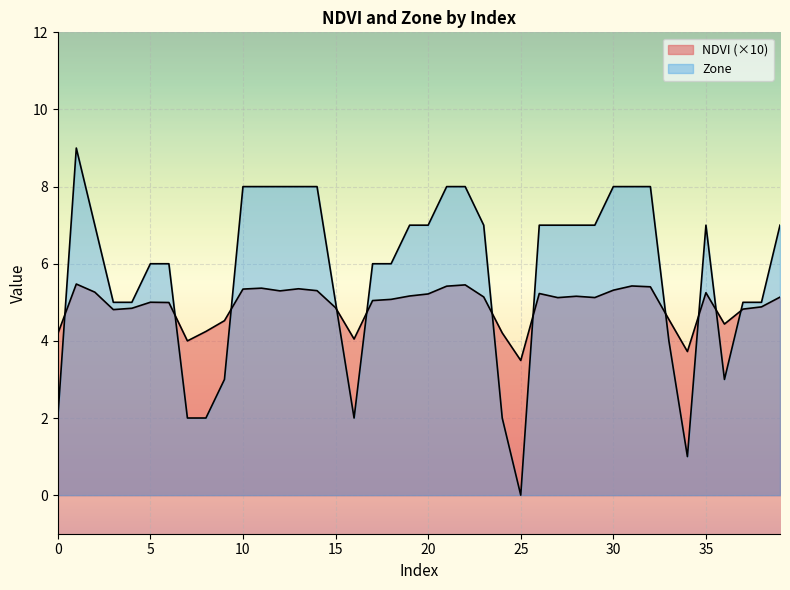

Is it true that NDVI equals 5.3 at 34?

False